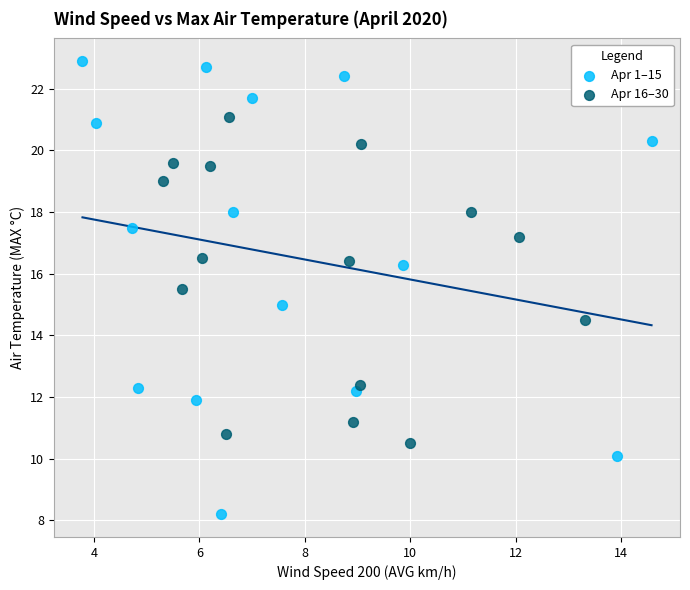

Which series reaches the maximum Y coordinate?

Apr 1–15